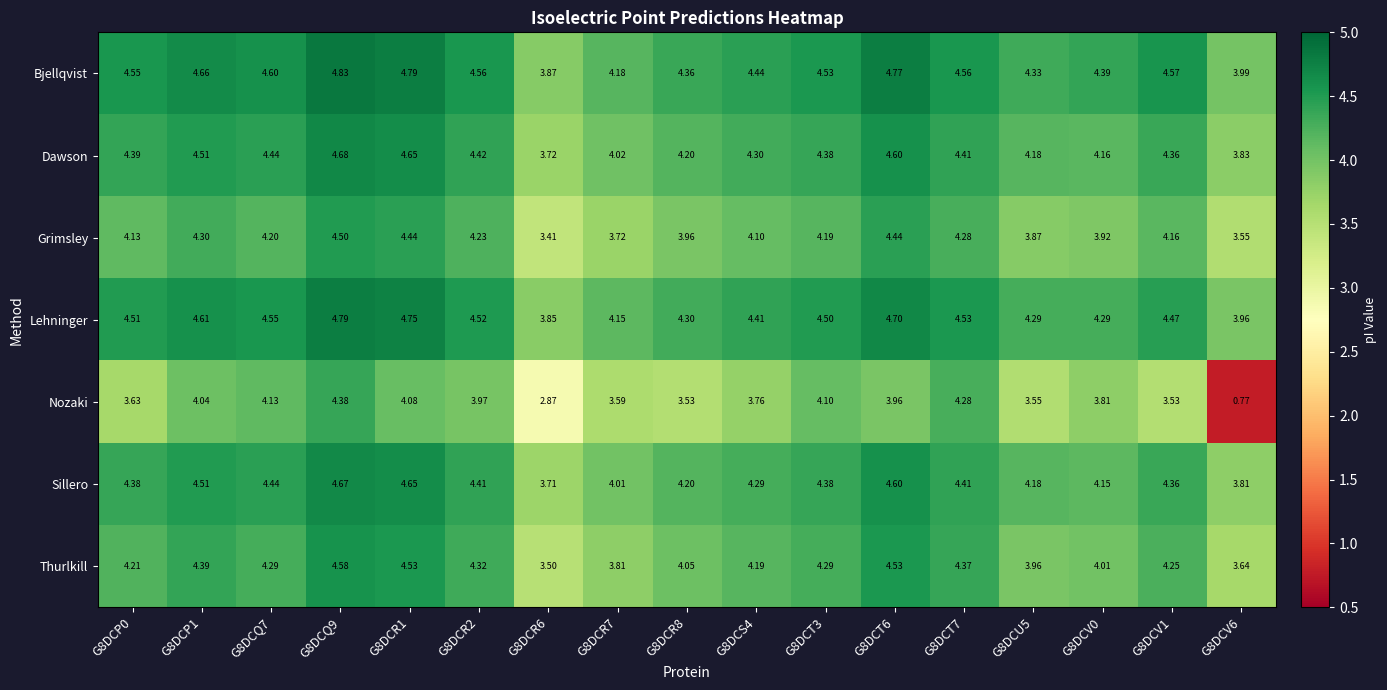

At which category is the sum across all series the highest?

G8DCQ9